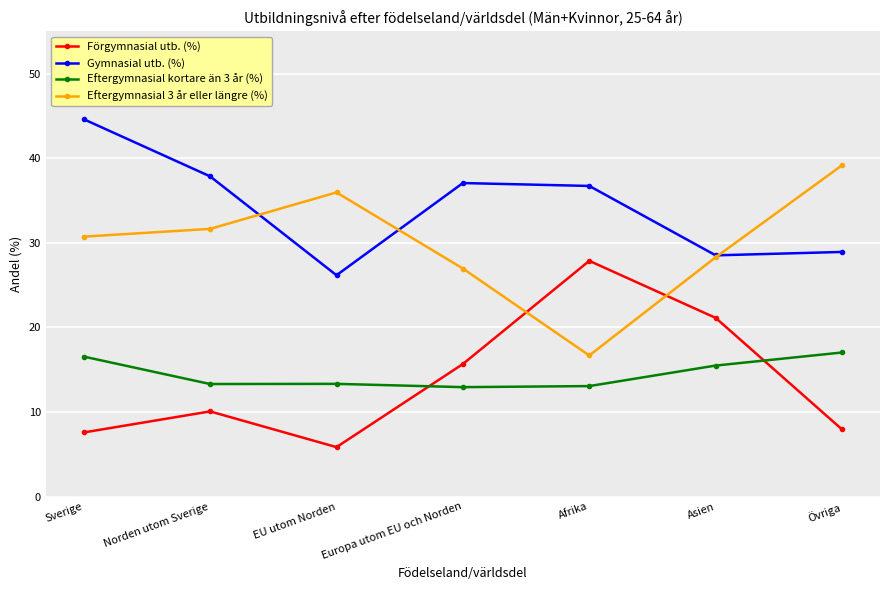

What is the total value across all series at EU utom Norden?

81.3